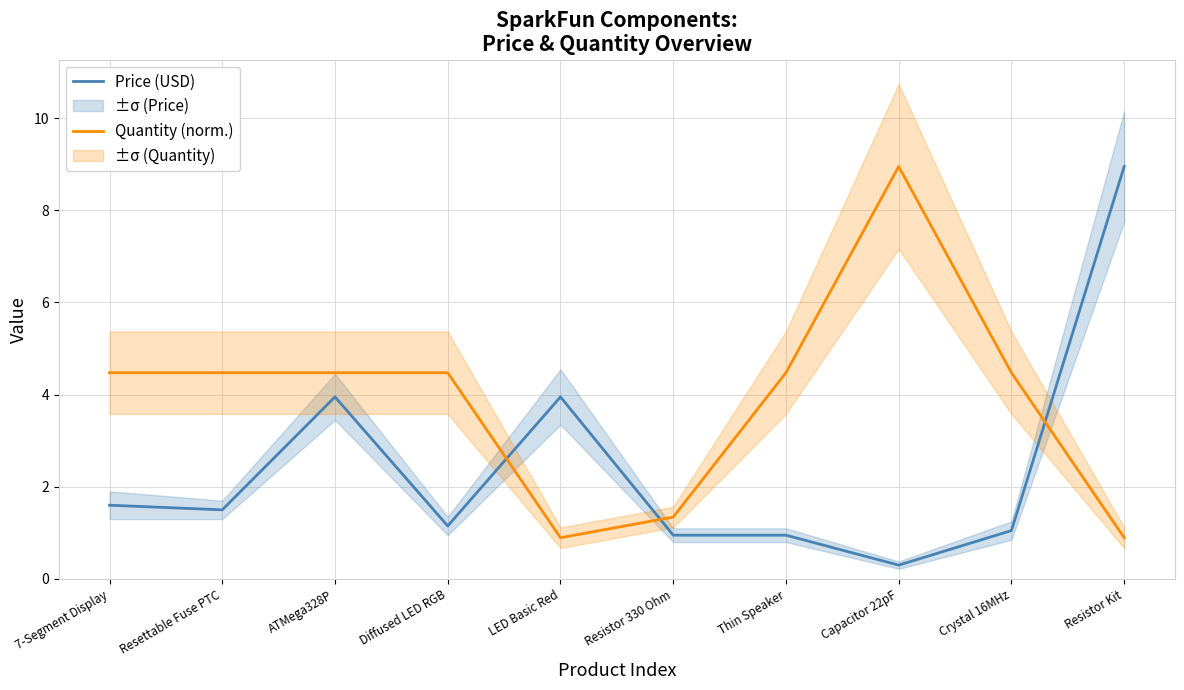

What is the maximum value shown in the chart?

8.9